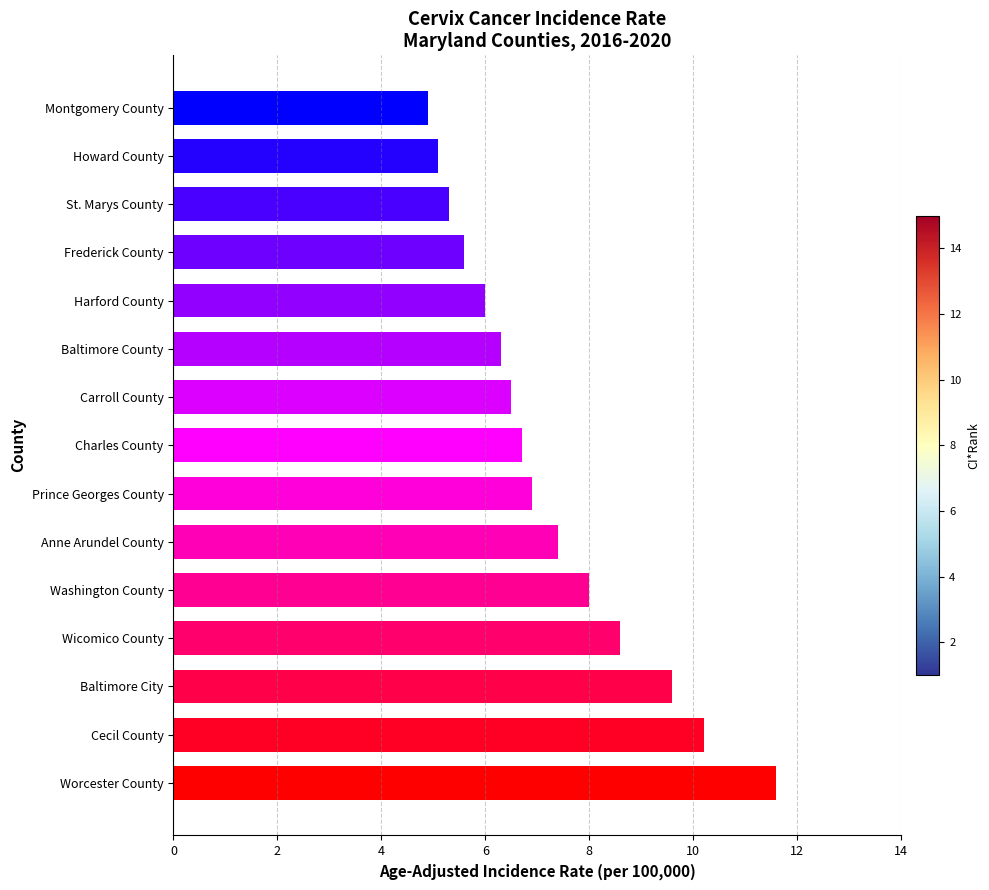

Between Baltimore County and Cecil County, which is larger?

Cecil County